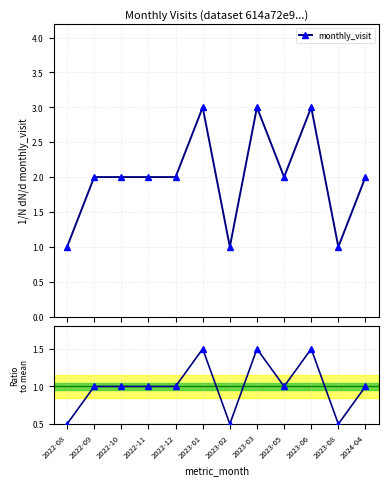

What position from the right is 2023-01?

7